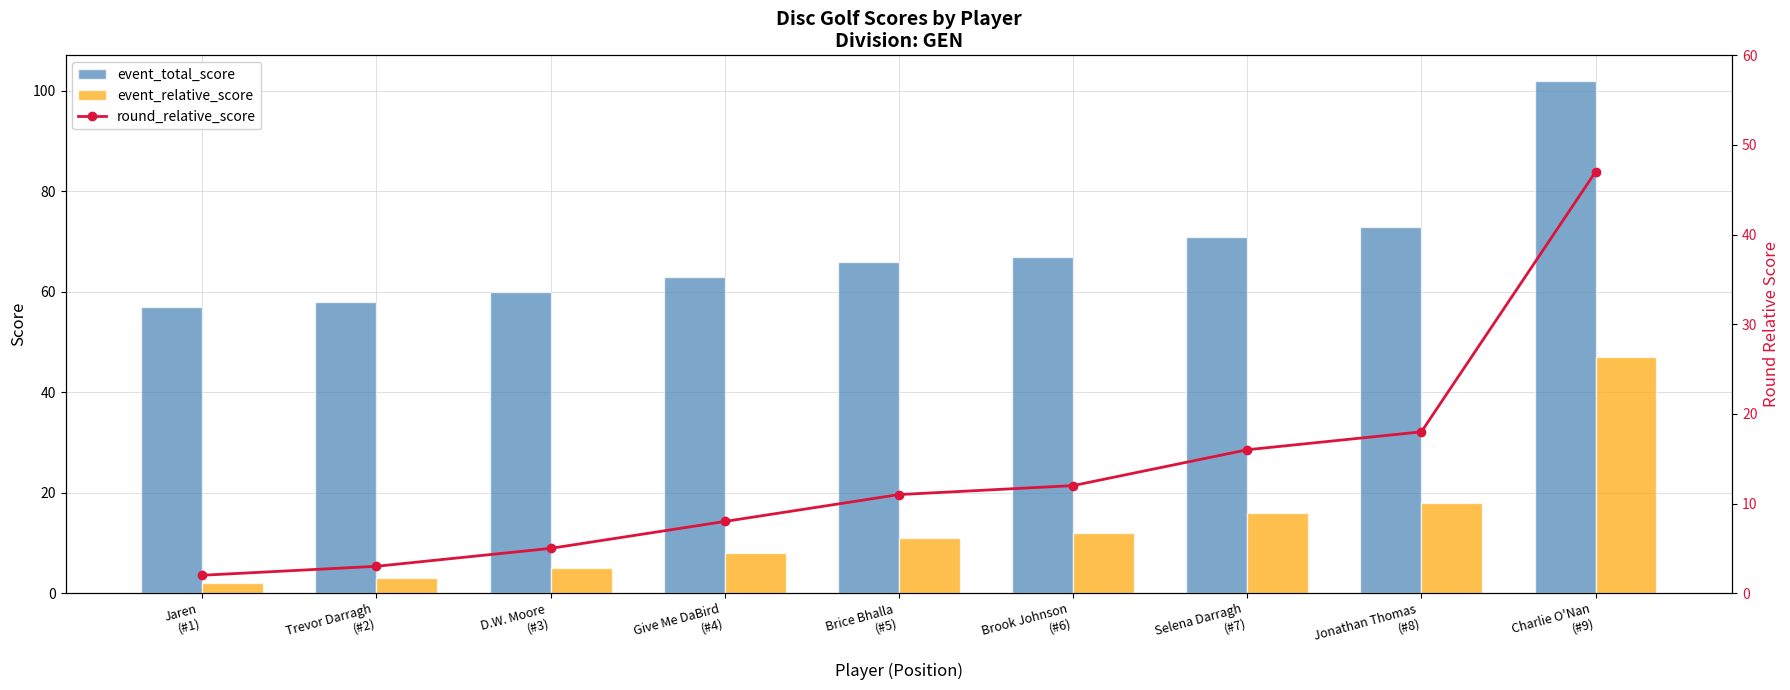

The event_relative_score series shows 9 at D.W. Moore
(#3). True or false?

False